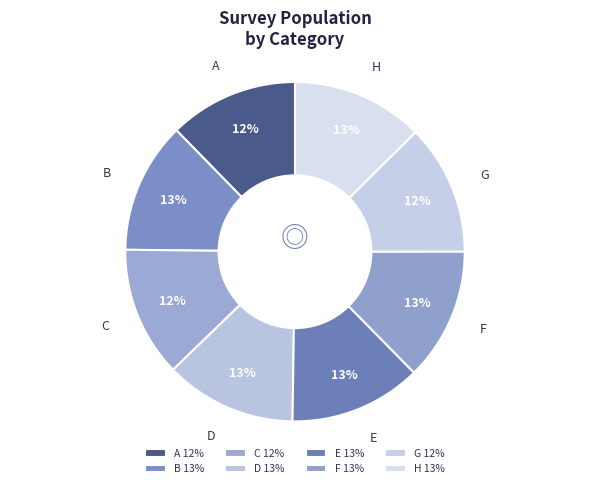

Count the number of slices in the pie.

8